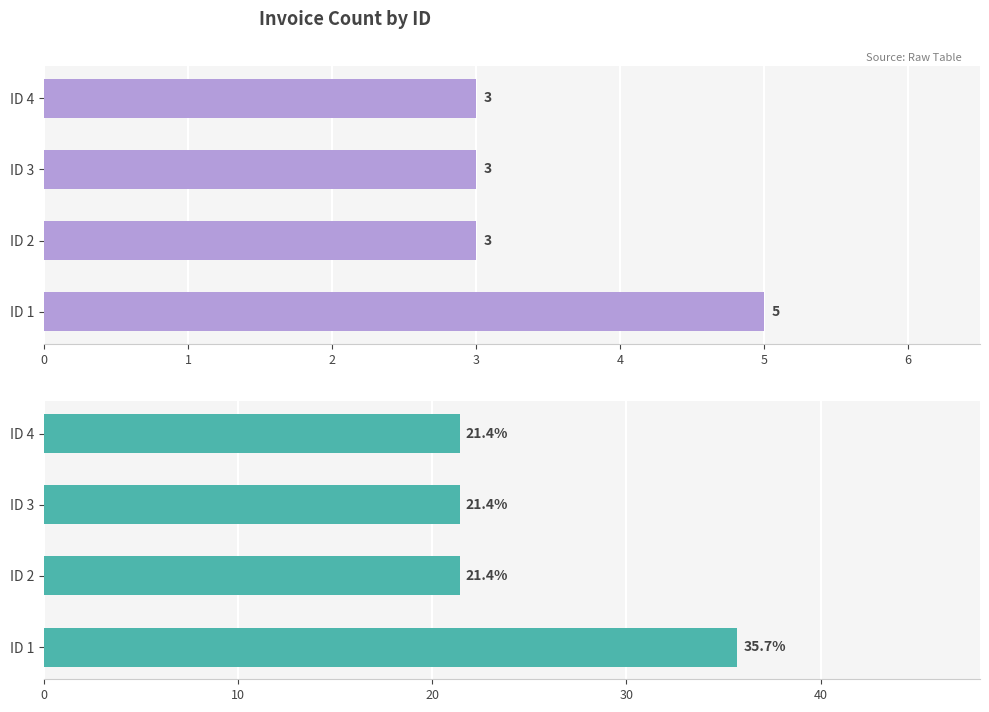

How many categories are shown in the chart?

4